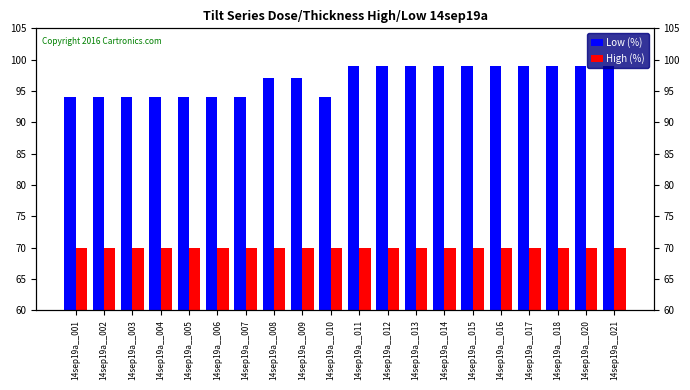

Is the value of High (%) at 14sep19a__020 greater than the value of Low (%) at 14sep19a__009?

No